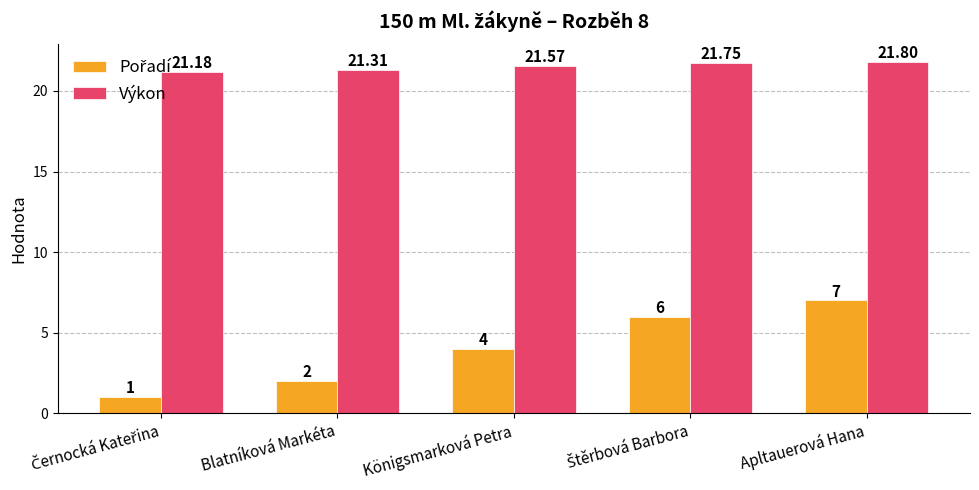

At how many categories does at least one series exceed 13?

5